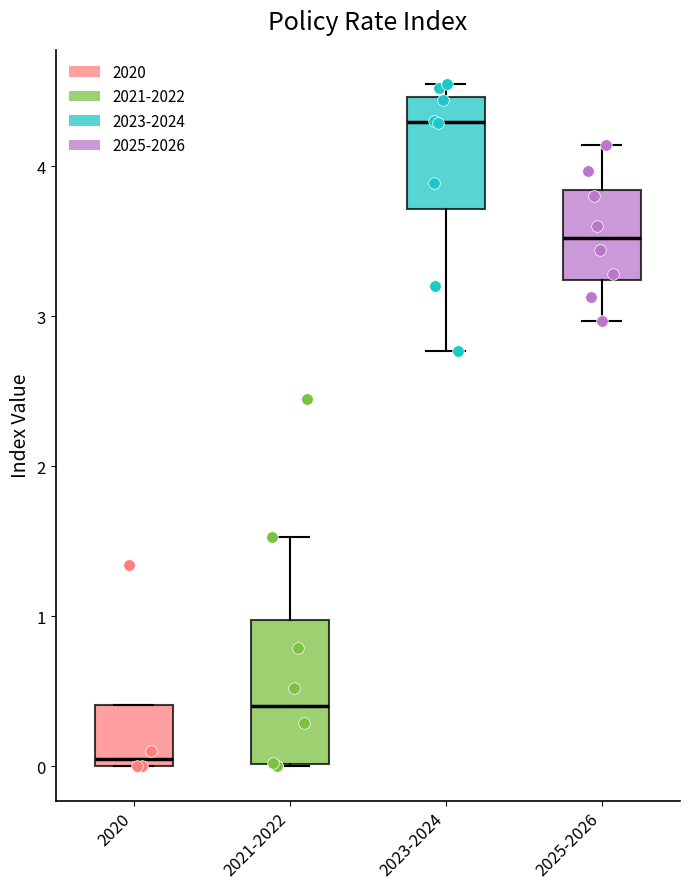

Reading left to right, read every box against the y-axis: the position of its median line, the range the box covers, and the ends of its whiskers. The values are not printed on the chart, so give them approximately, as read against the axis.

2020: median 0.1, box 0.0 to 0.4, whiskers 0.0 to 0.4
2021-2022: median 0.4, box 0.0 to 1.0, whiskers 0.0 to 1.5
2023-2024: median 4.3, box 3.7 to 4.5, whiskers 2.8 to 4.6
2025-2026: median 3.5, box 3.2 to 3.8, whiskers 3.0 to 4.1